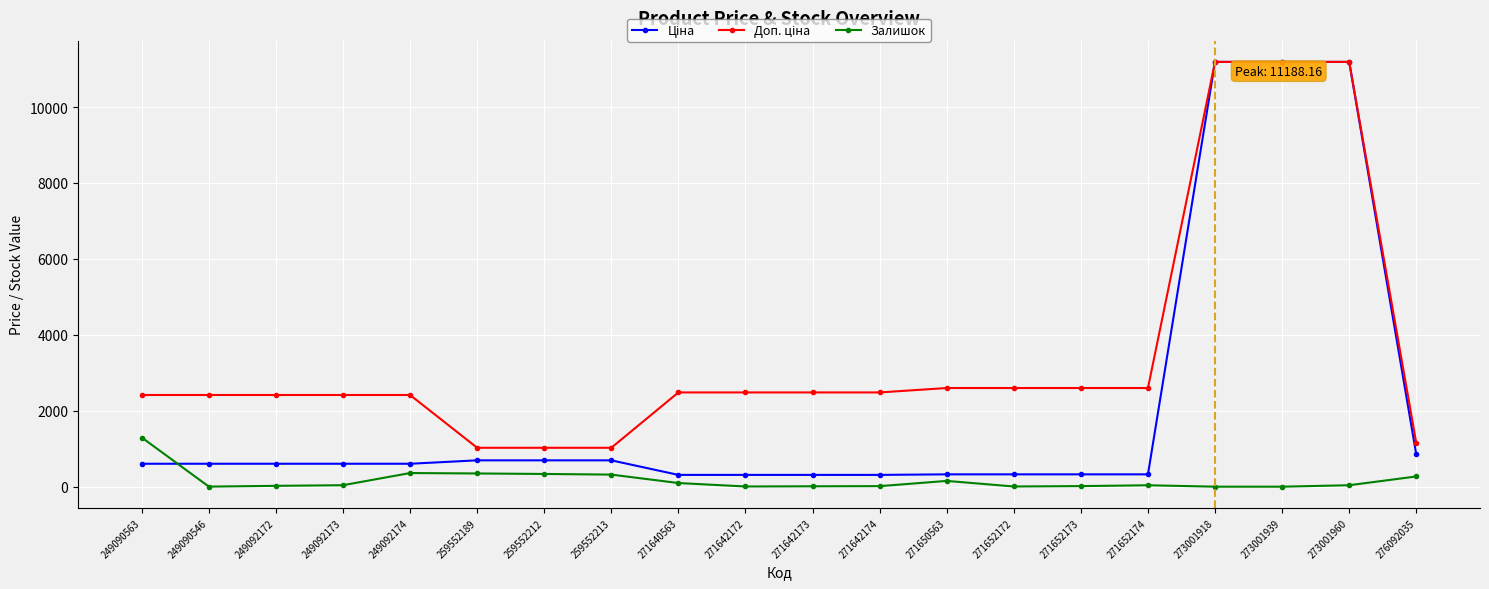

What is the spread (max minus min) of values at 271652173?

2583.3